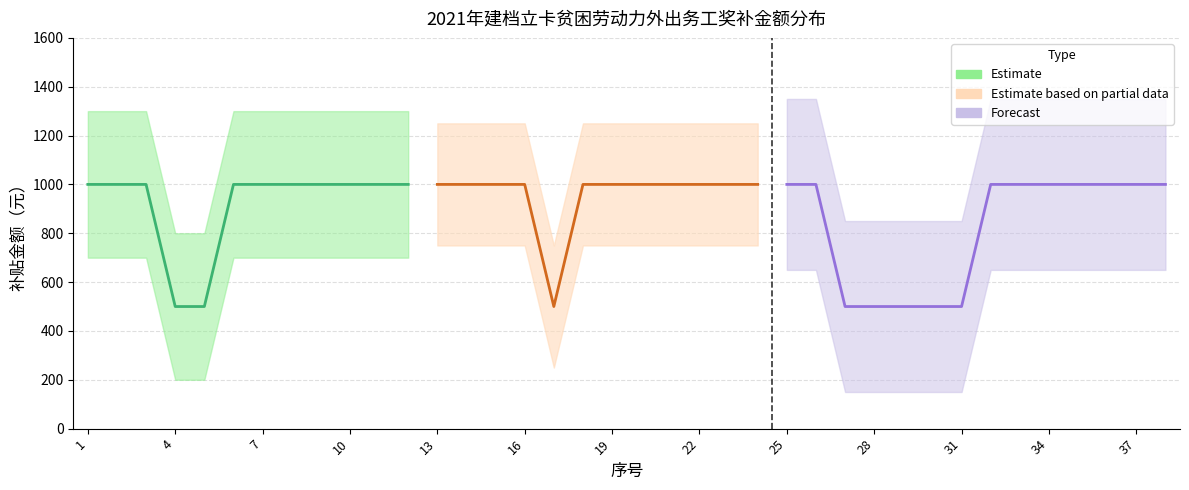

What is the difference between the second highest and second lowest values?

500